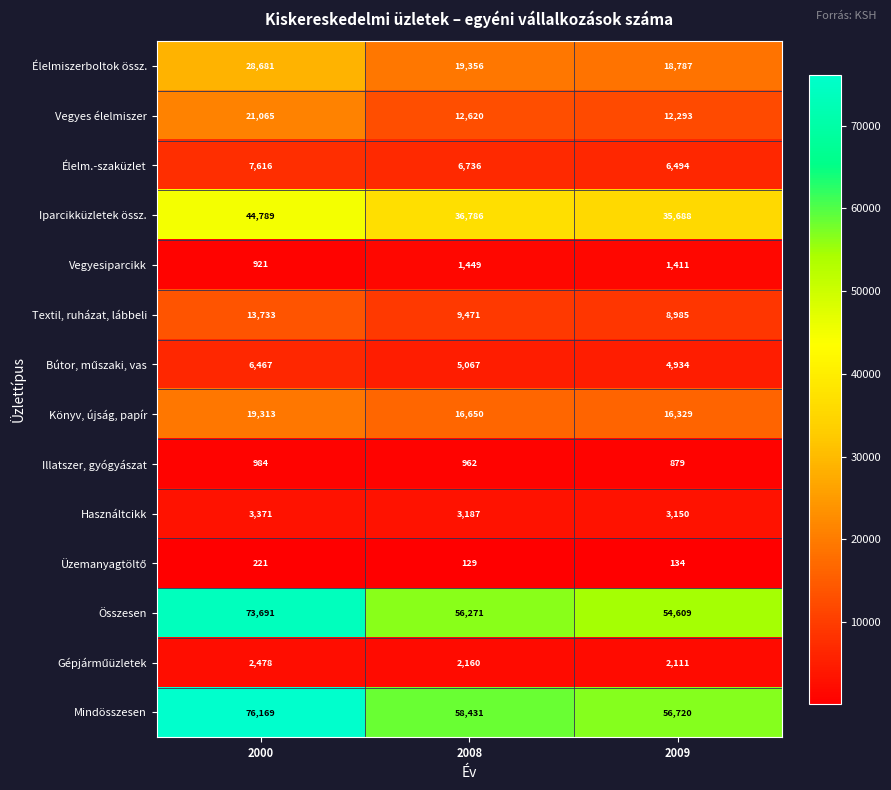

At which label does Vegyesiparcikk reach its peak?

2008